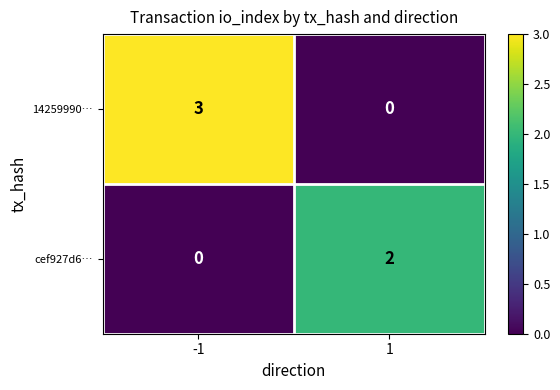

How many values in the cef927d6… series are below 2?

1